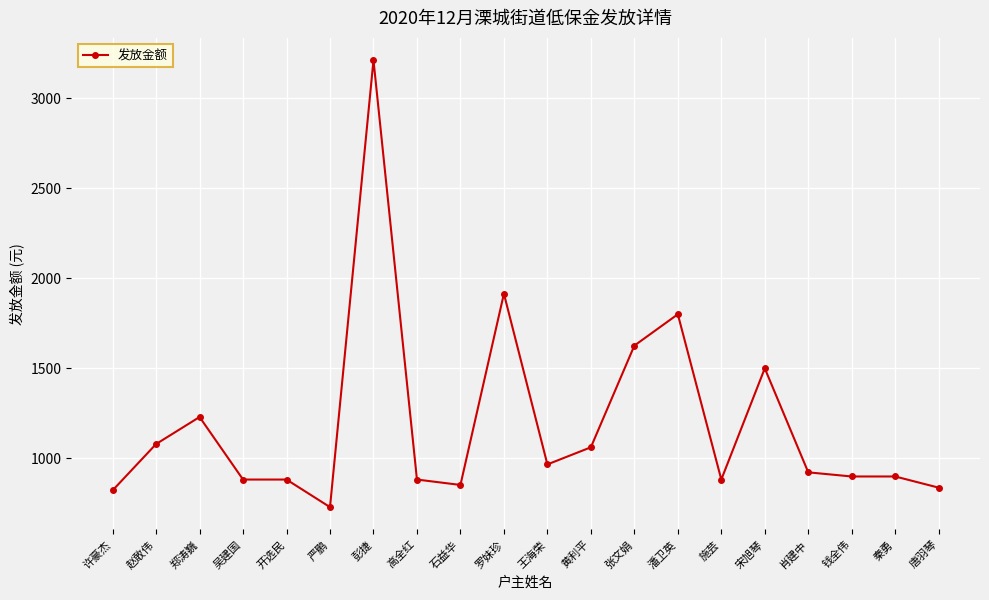

What is the change in value from 罗妹珍 to 秦勇?

-1014